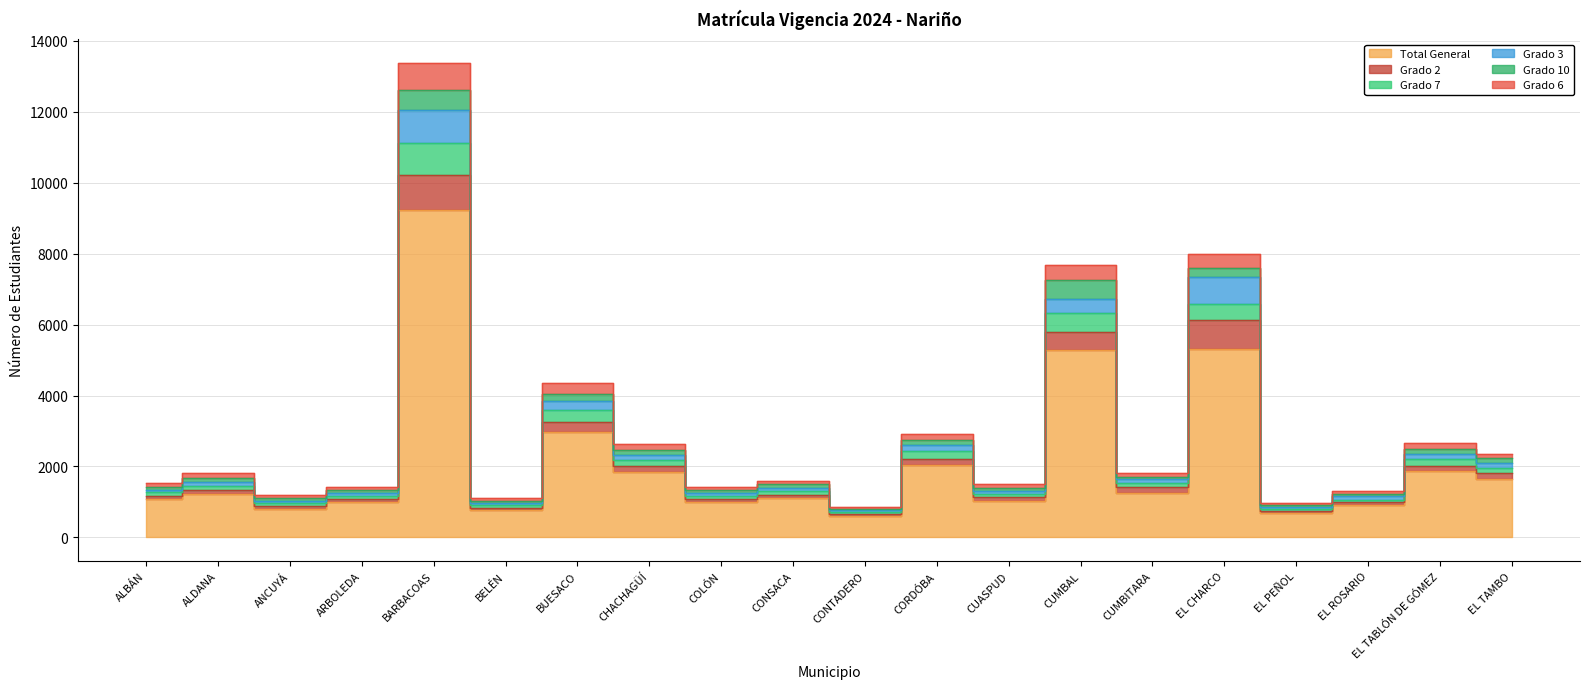

True or false: Grado 7 has a value of 399 at CUMBITARA.

False